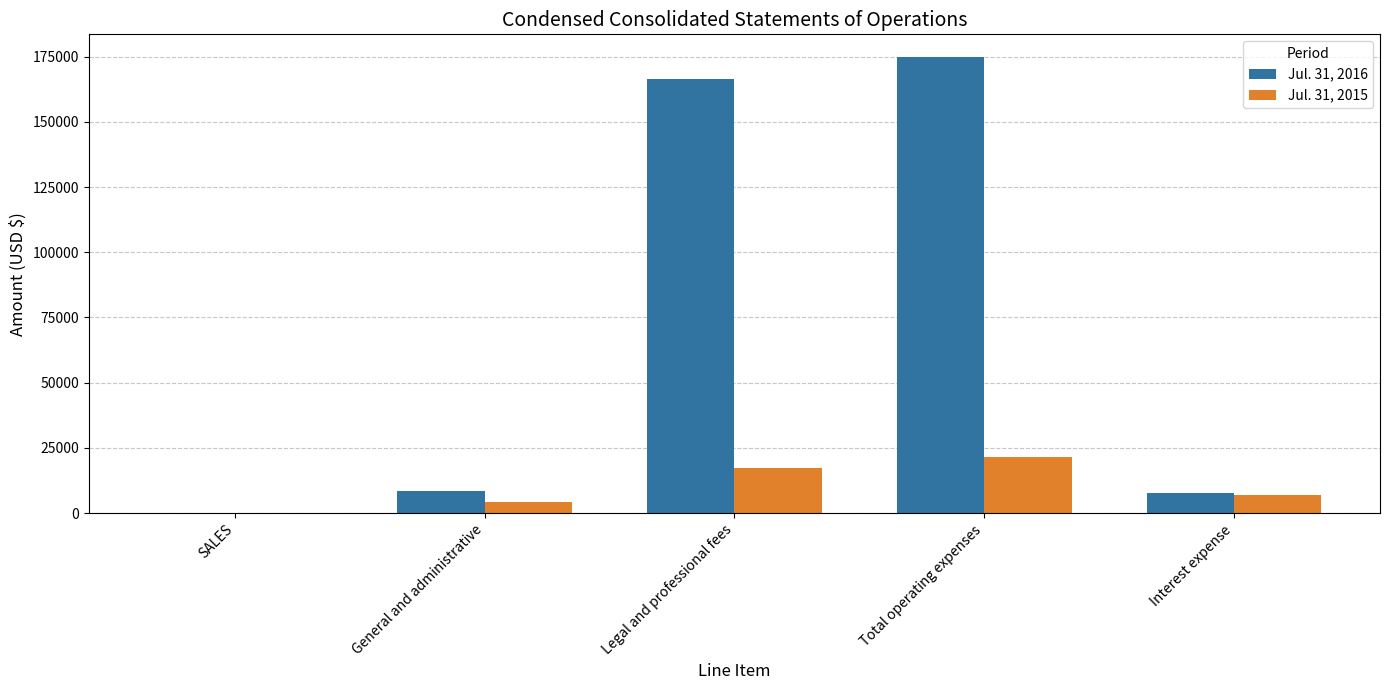

What is the total value across all series at Interest expense?

14964